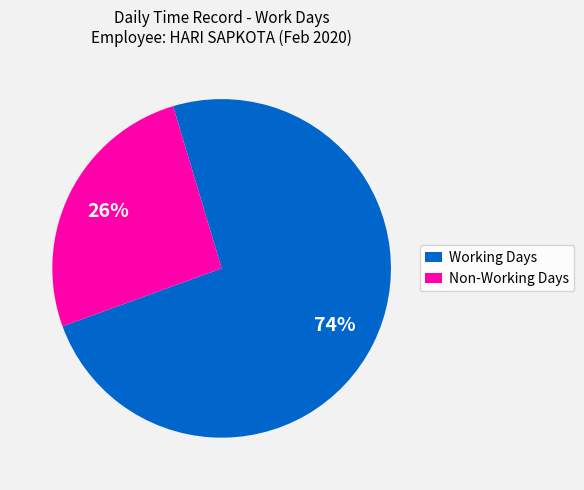

Does Non-Working Days account for over 50% of the chart?

No